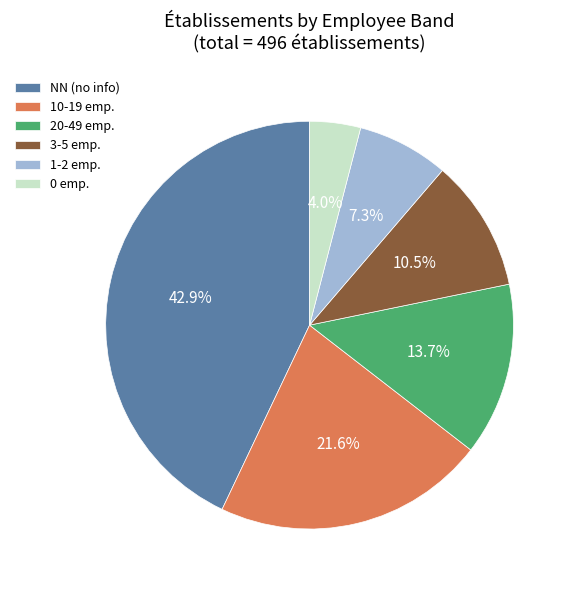

Which has a higher value, NN (no info) or 3-5 emp.?

NN (no info)